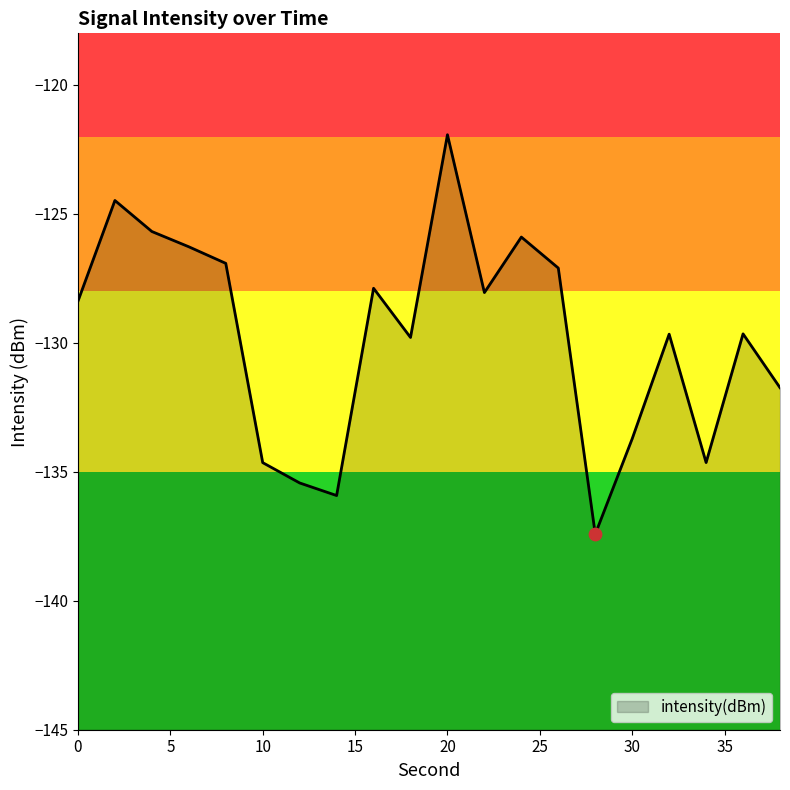

Which has a higher value, 2 or 24?

2